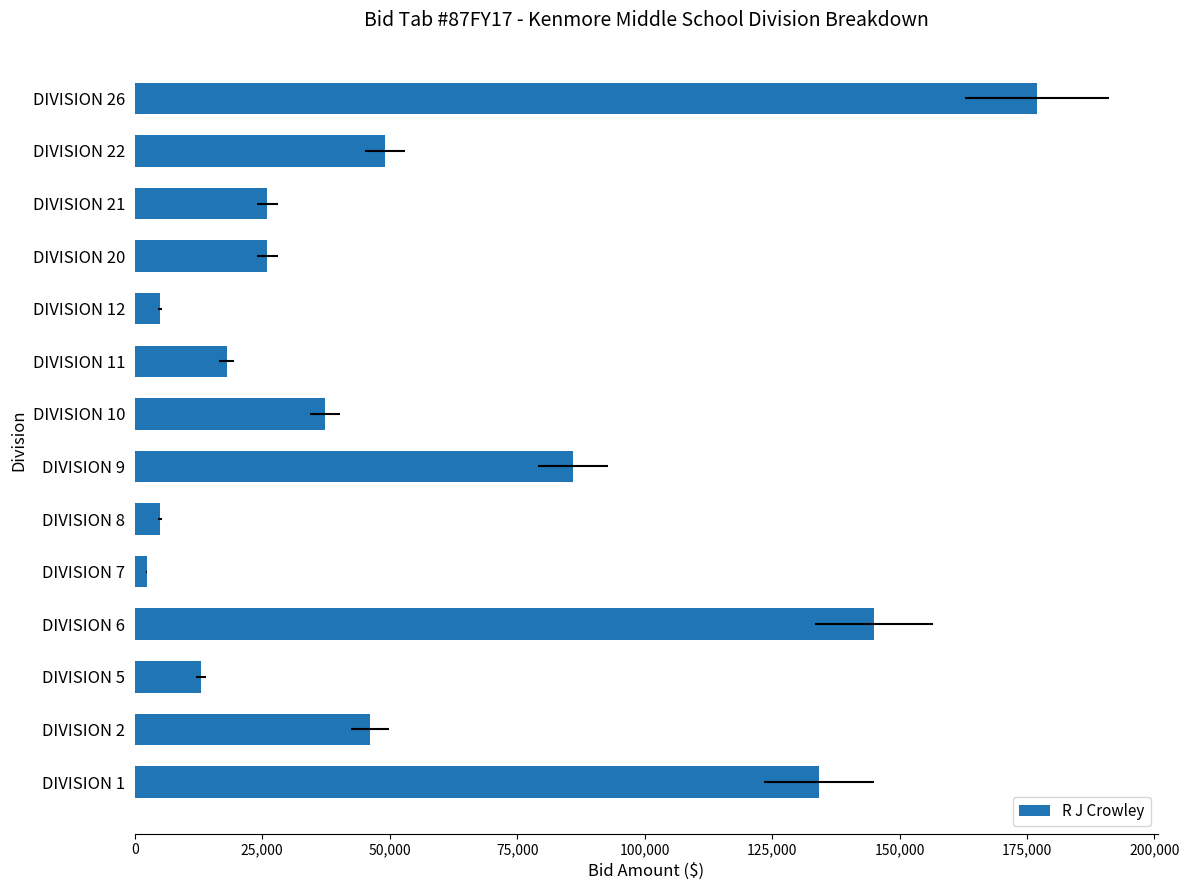

What is the greatest value displayed?

177000